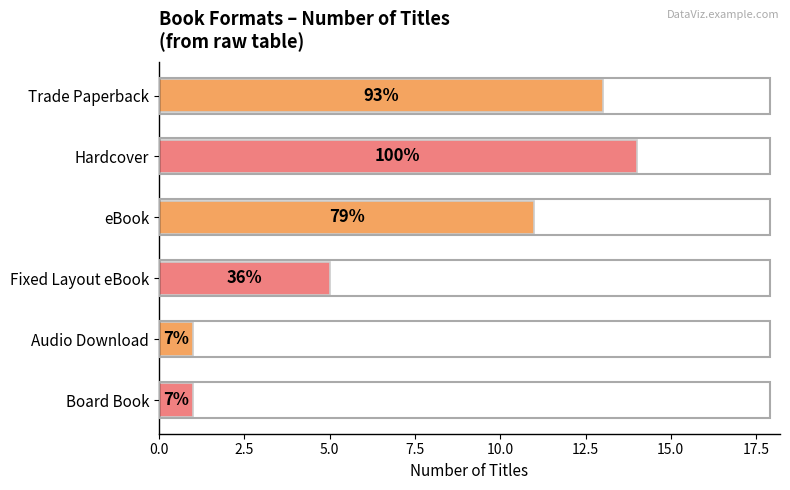

What is the difference between the maximum and minimum values?

13